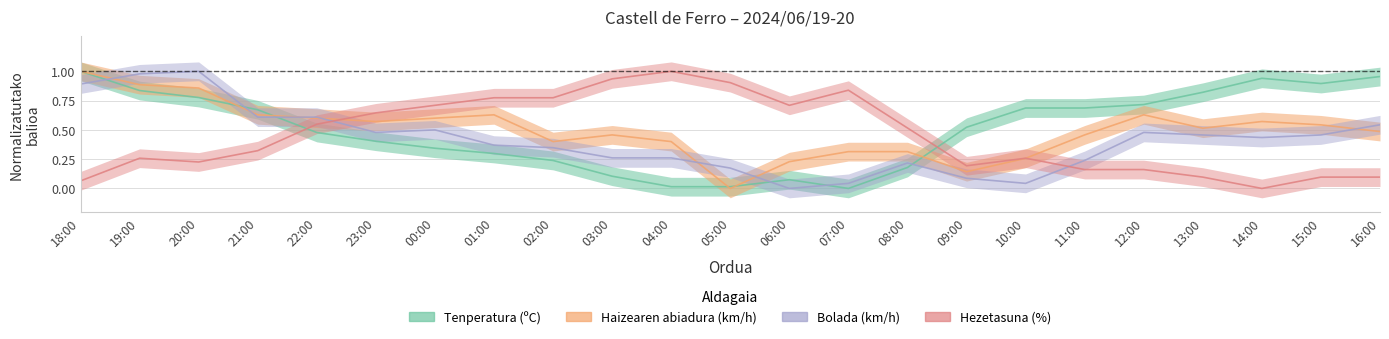

What value does the Tenperatura (ºC) series have at 18:00?

1.0